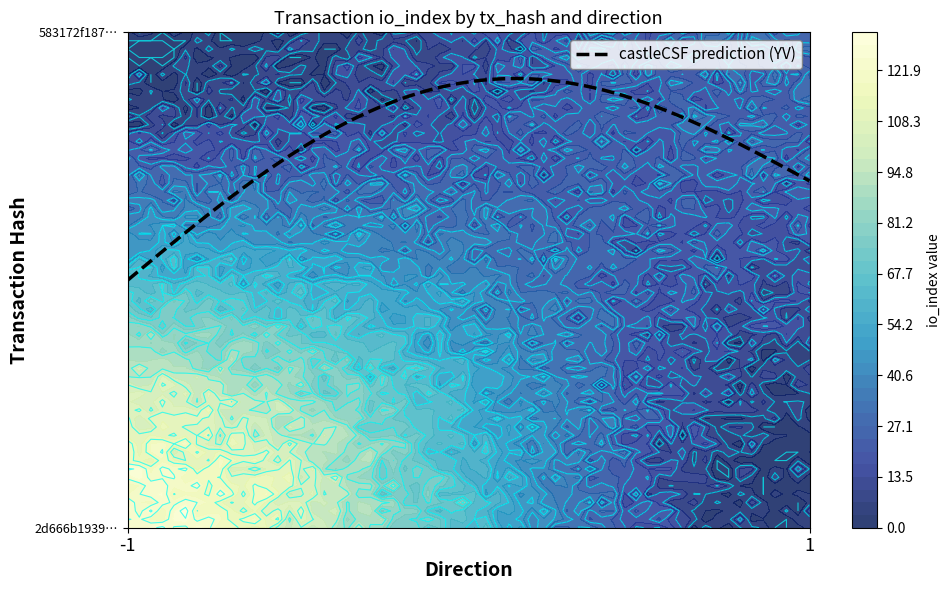

Read the 2d666b1939d236aa3ff9ef006f624c395acd2e7 value at io_index, to the nearest 50.

100